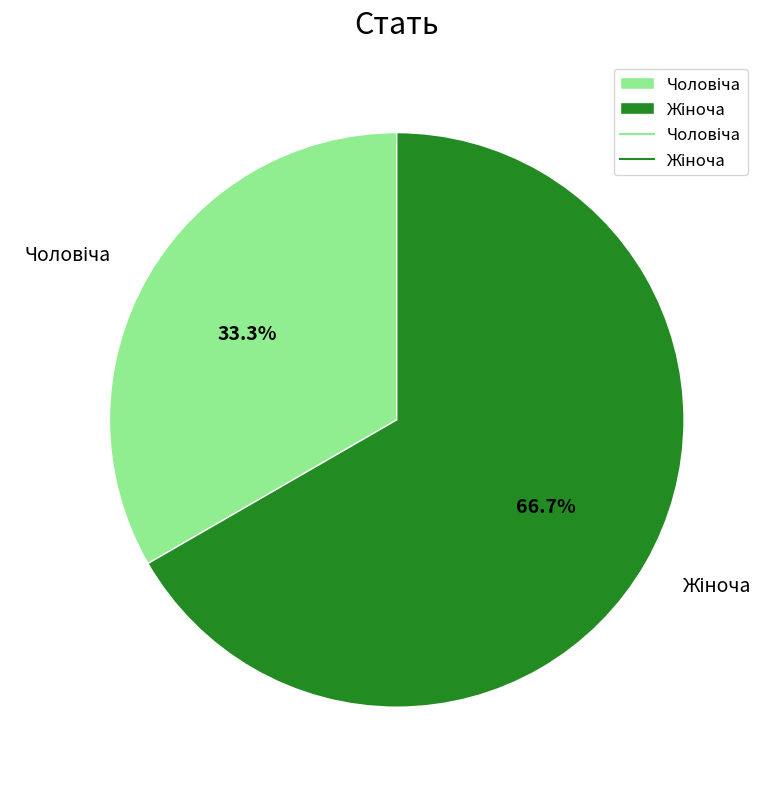

Combined, what portion of the pie is Жіноча and Чоловіча?

100.0%